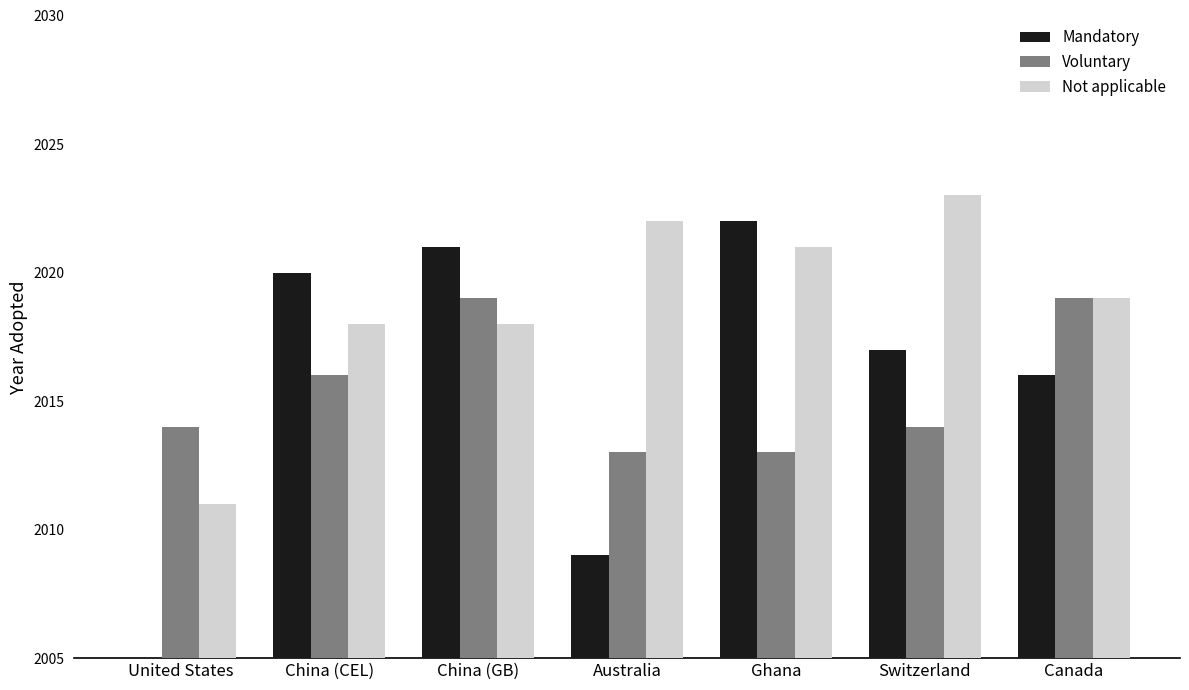

At which category is the sum across all series the highest?

China (GB)